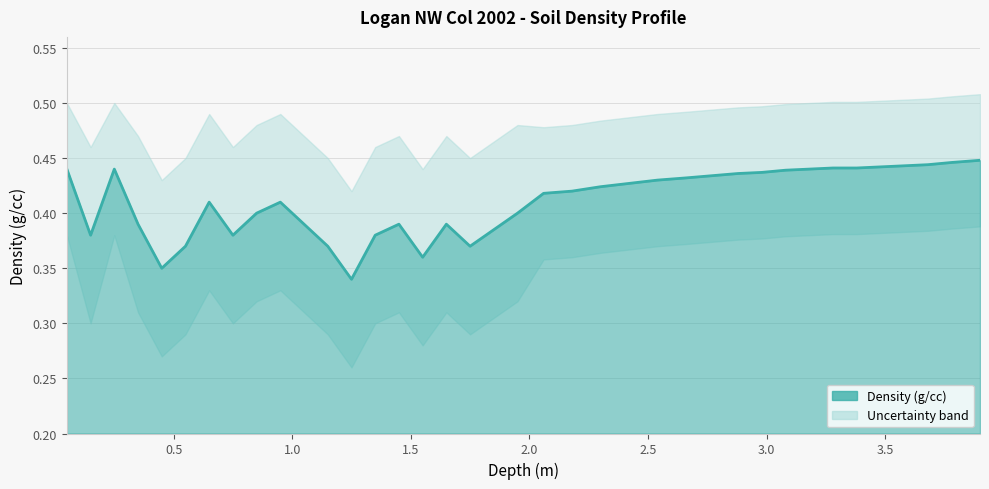

Reading left to right, extract all data points from this chart.

0.4	0.4	0.4	0.4	0.3	0.4	0.4	0.4	0.4	0.4	0.4	0.4	0.3	0.4	0.4	0.4	0.4	0.4	0.4	0.4	0.4	0.4	0.4	0.4	0.4	0.4	0.4	0.4	0.4	0.4	0.4	0.4	0.4	0.4	0.4	0.4	0.4